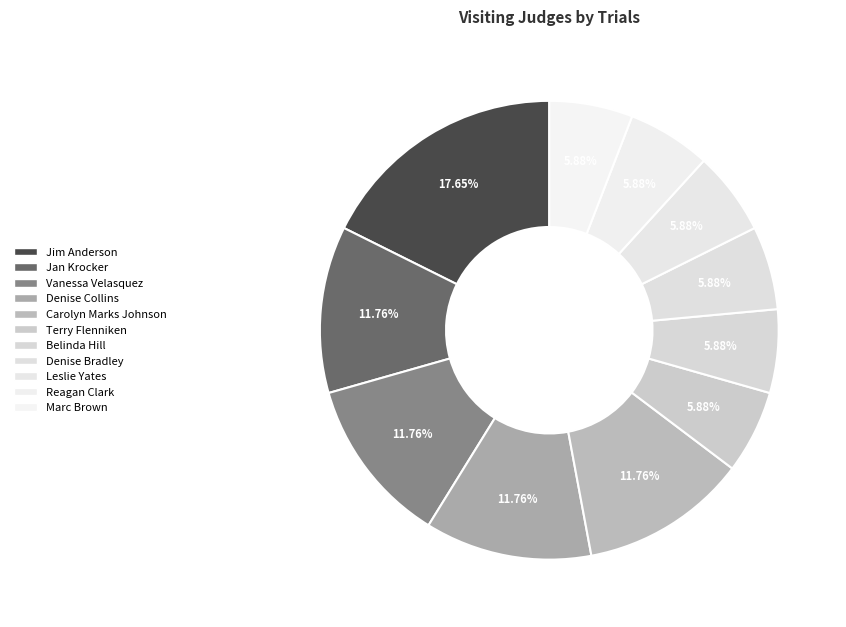

How many segments does this pie chart have?

11